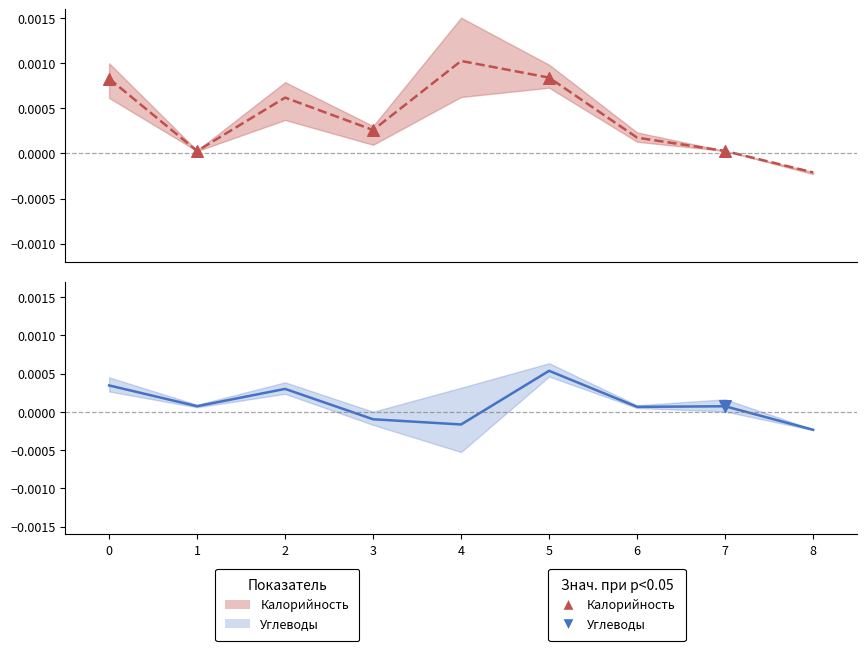

What are all the series names shown in the legend?

Калорийность, Углеводы